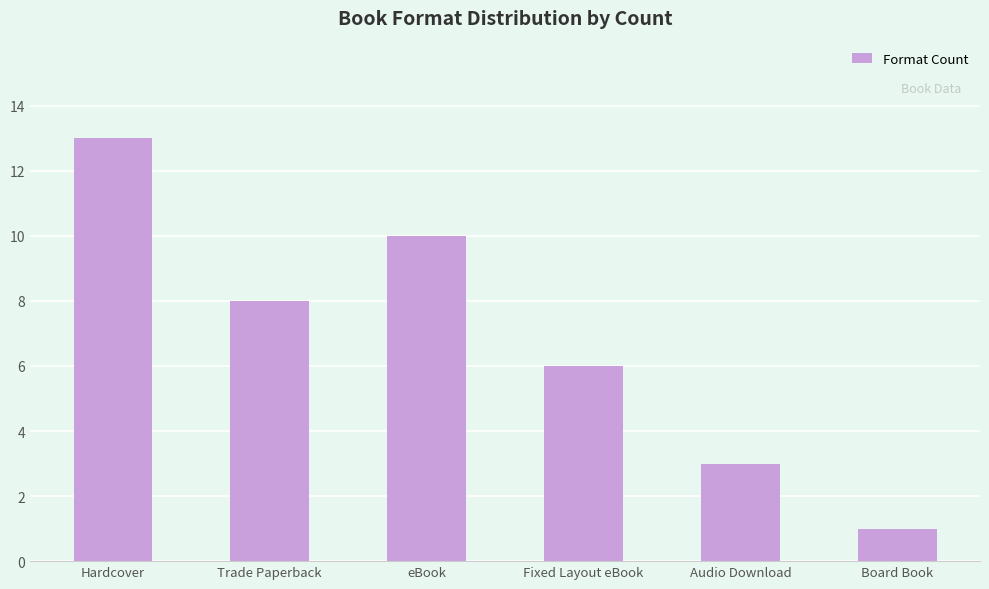

Rank the categories by value from highest to lowest.

Hardcover, eBook, Trade Paperback, Fixed Layout eBook, Audio Download, Board Book